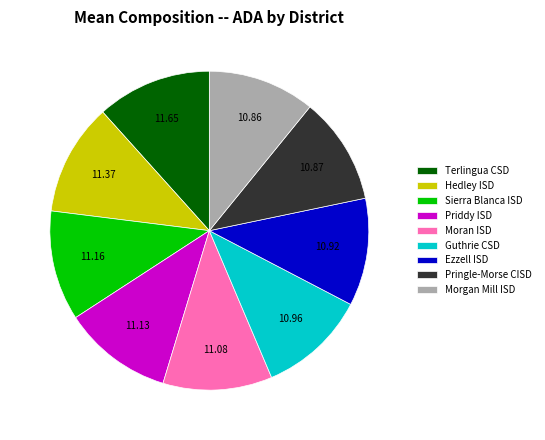

Is Terlingua CSD the majority of the pie?

No